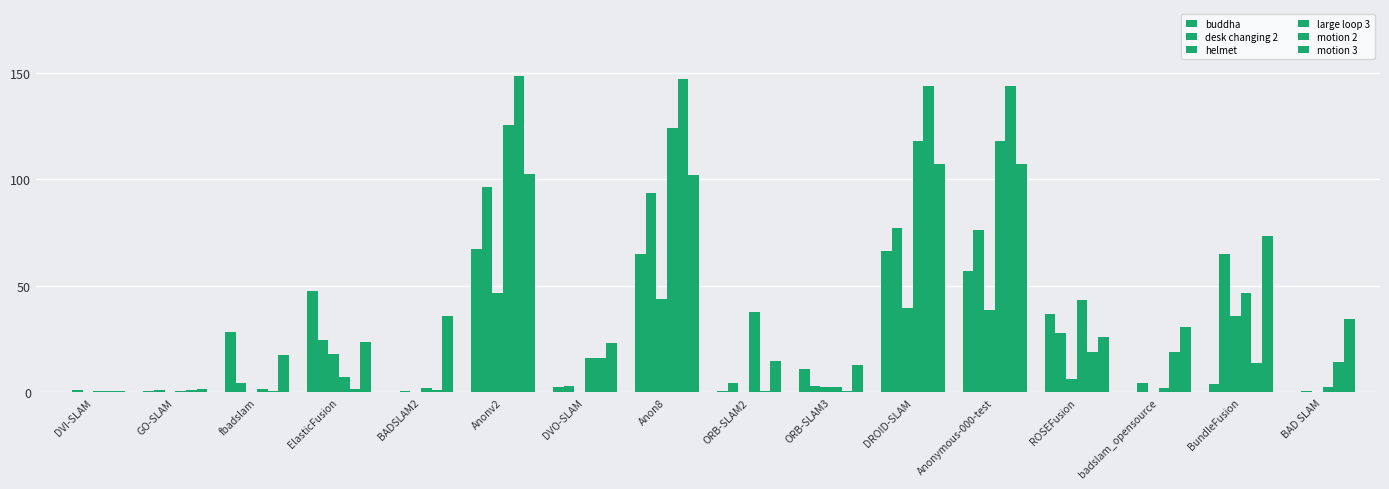

Is the value of buddha at badslam_opensource greater than the value of motion 3 at Anonv2?

No